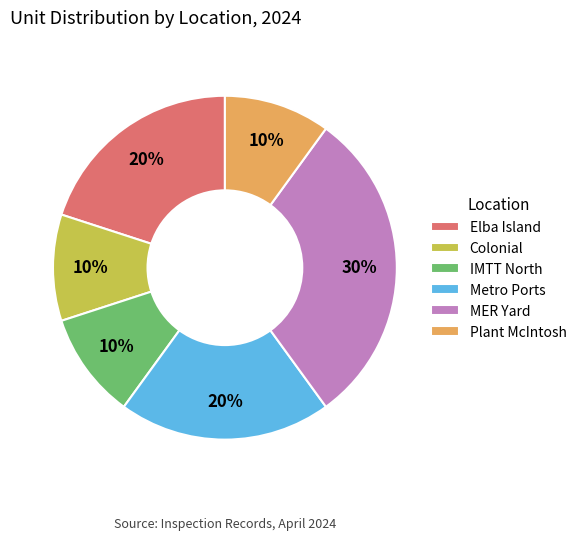

True or false: Metro Ports accounts for 20% of the total.

True